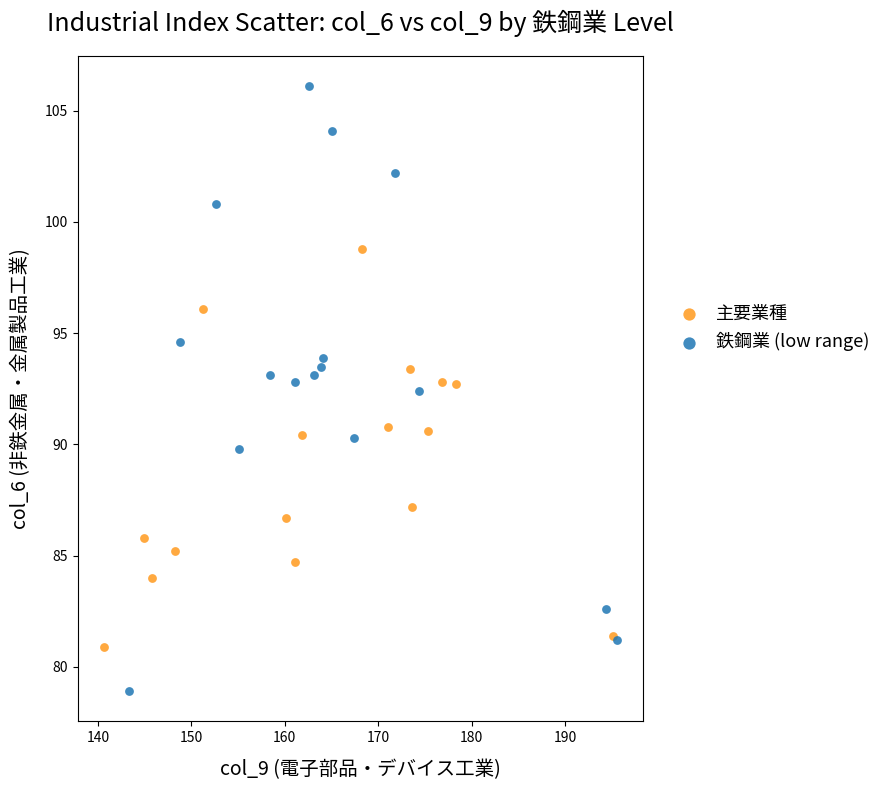

Which series reaches the maximum Y coordinate?

鉄鋼業 (low range)